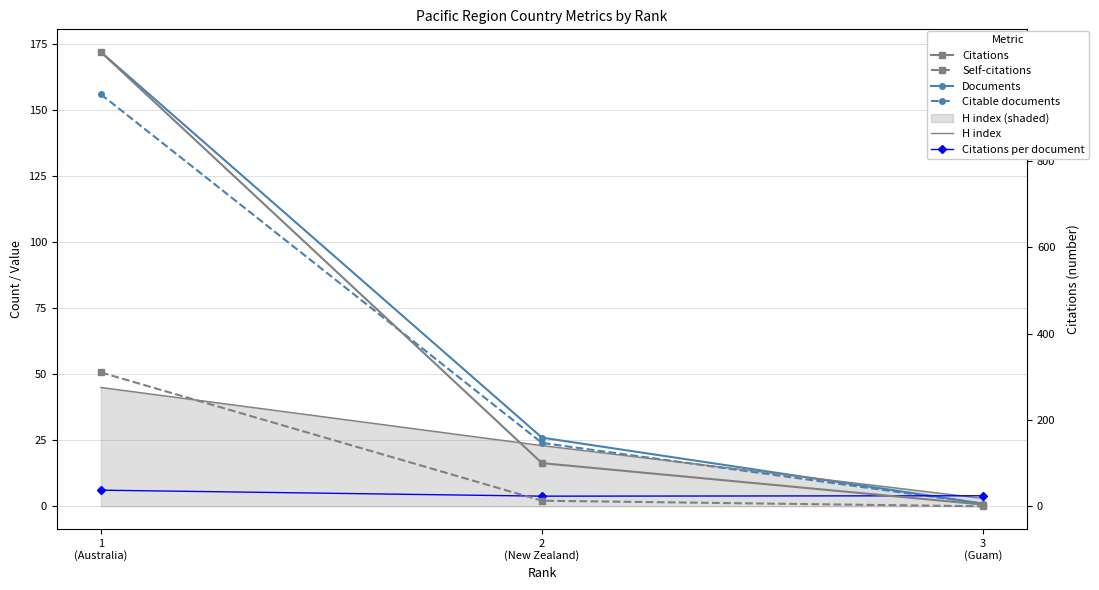

Is this an area chart (filled region under the line)?

No